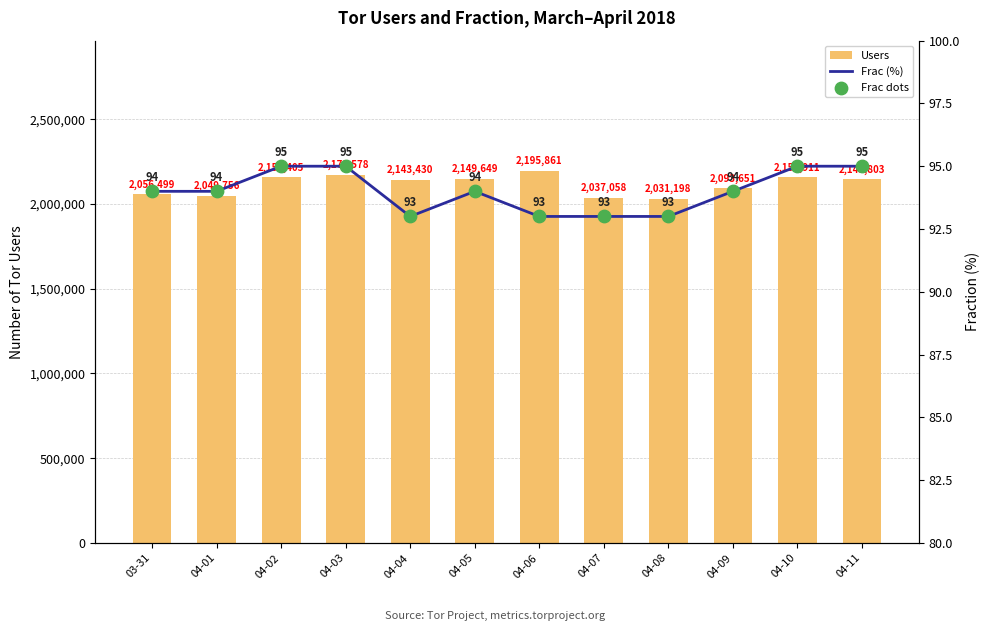

At which category is the sum across all series the highest?

04-06